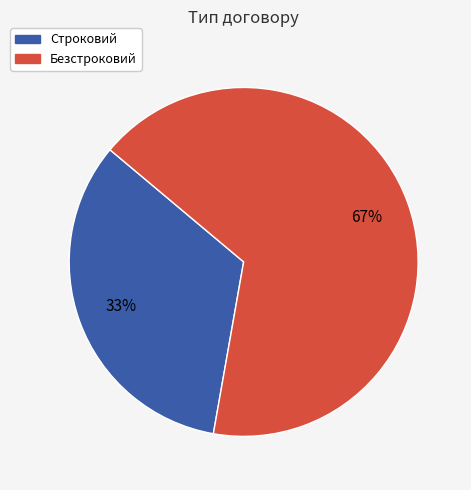

To the nearest percent, what is the average slice percentage?

50%